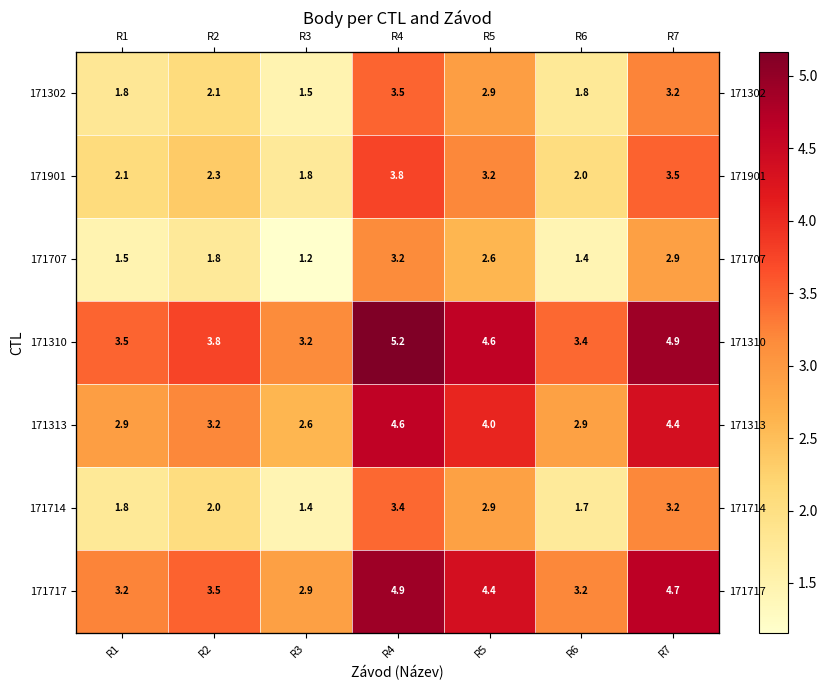

Rank the categories by 171313 value from lowest to highest.

R3, R6, R1, R2, R5, R7, R4